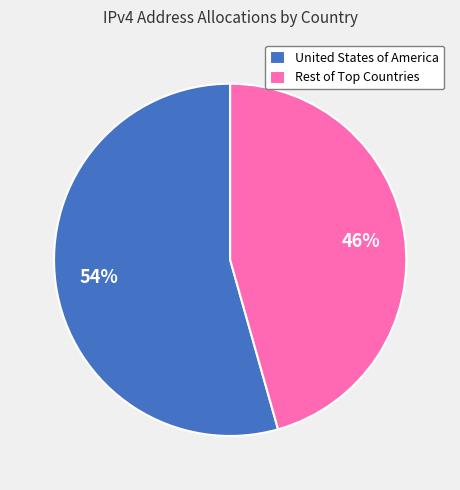

Rank the categories by value from highest to lowest.

United States of America, Rest of Top Countries